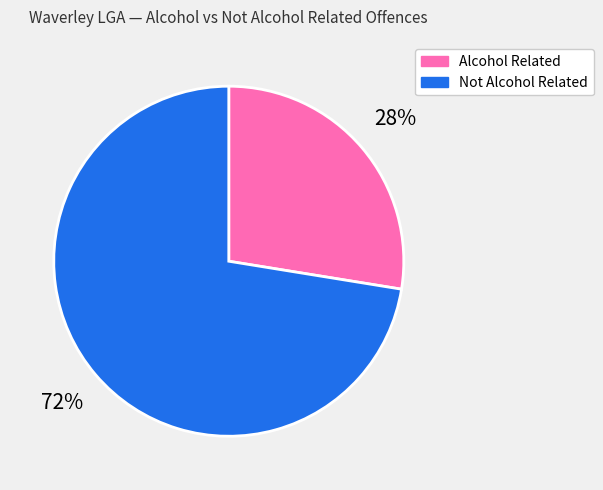

To the nearest percent, what is the average slice percentage?

50%